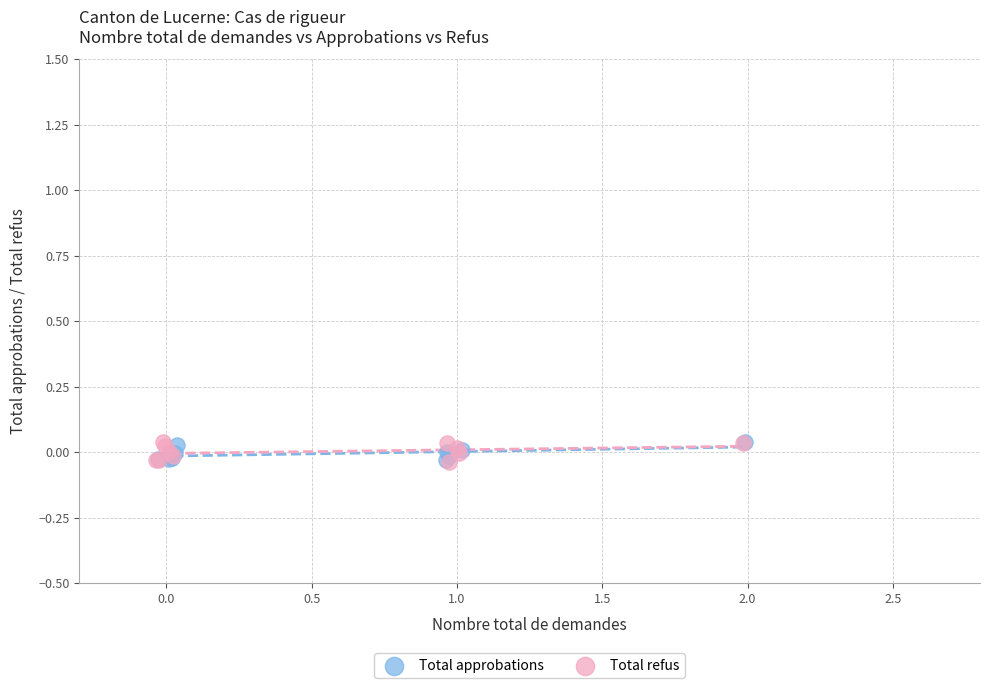

Which series has the largest Y range (max minus min)?

Total refus